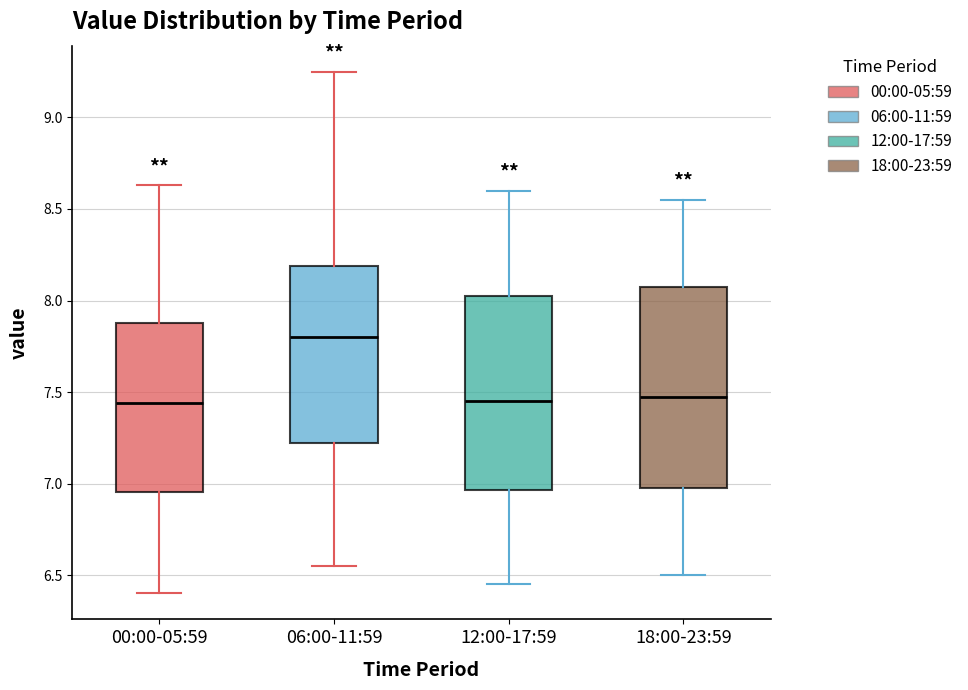

Reading left to right, read every box against the y-axis: the position of its median line, the range the box covers, and the ends of its whiskers. The values are not printed on the chart, so give them approximately, as read against the axis.

00:00-05:59: median 7.45, box 6.95 to 7.90, whiskers 6.40 to 8.65
06:00-11:59: median 7.80, box 7.20 to 8.20, whiskers 6.55 to 9.25
12:00-17:59: median 7.45, box 6.95 to 8.05, whiskers 6.45 to 8.60
18:00-23:59: median 7.50, box 7.00 to 8.10, whiskers 6.50 to 8.55